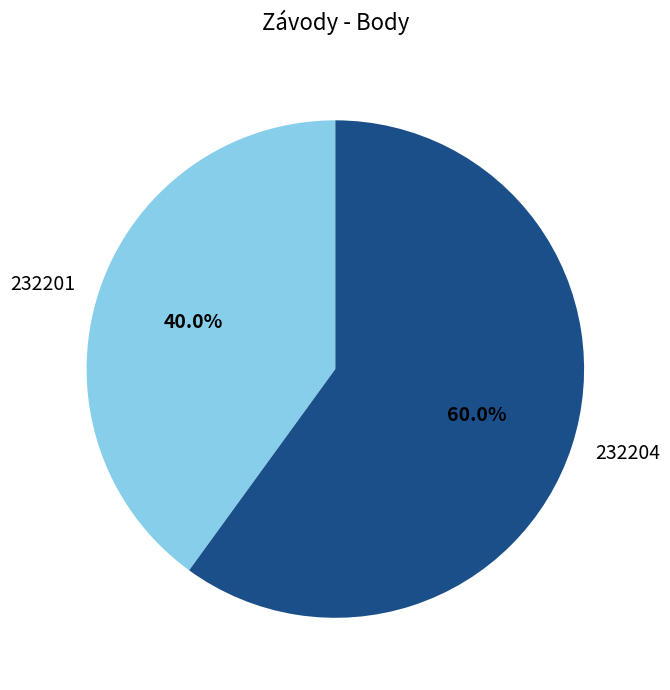

How many segments does this pie chart have?

2